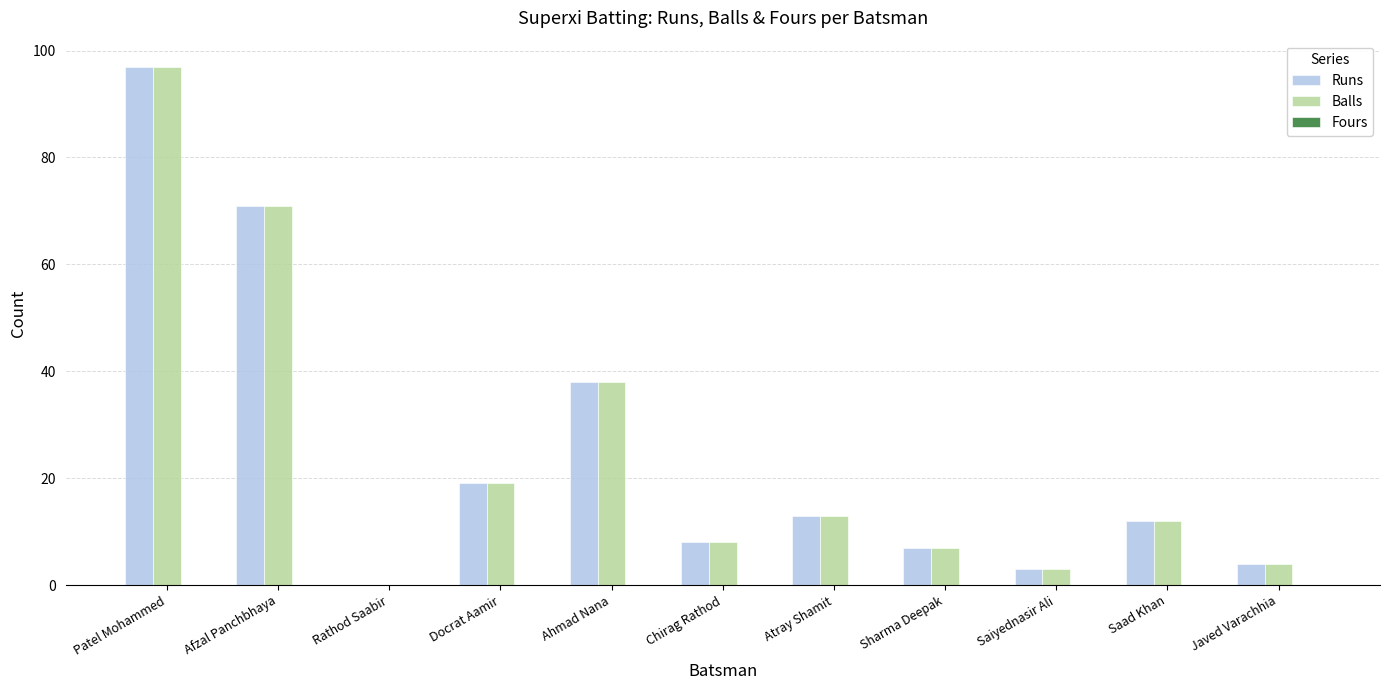

What is the sum of the Runs values at Patel Mohammed and Chirag Rathod?

105